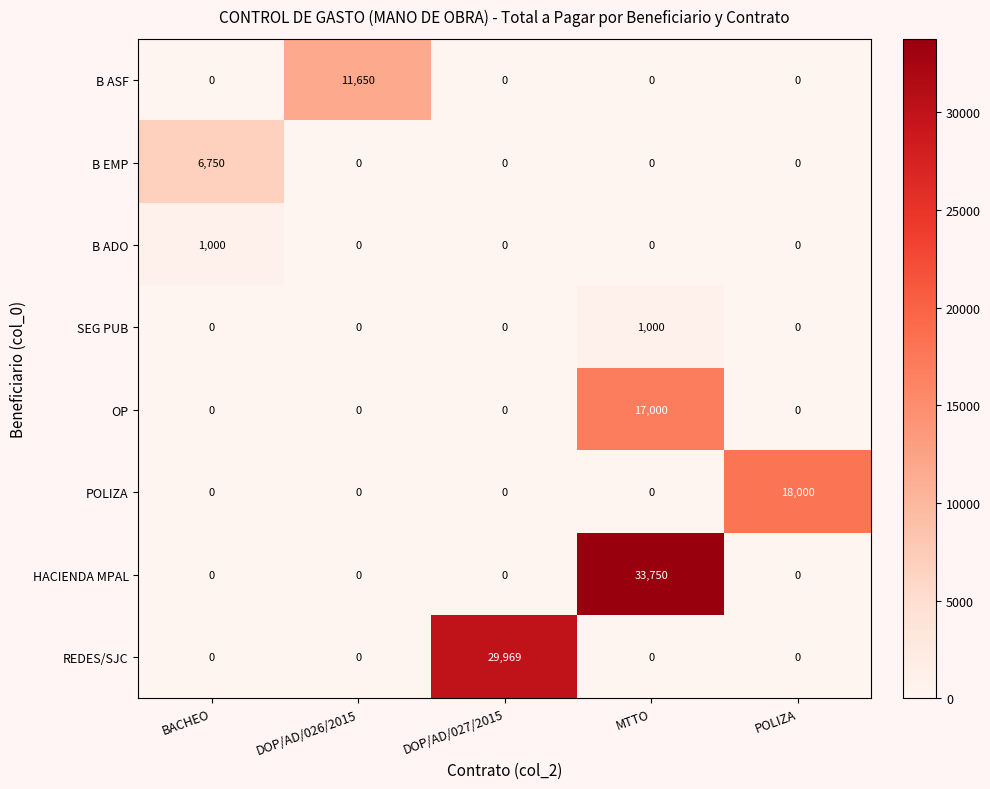

Which series has the largest range (max minus min)?

HACIENDA MPAL